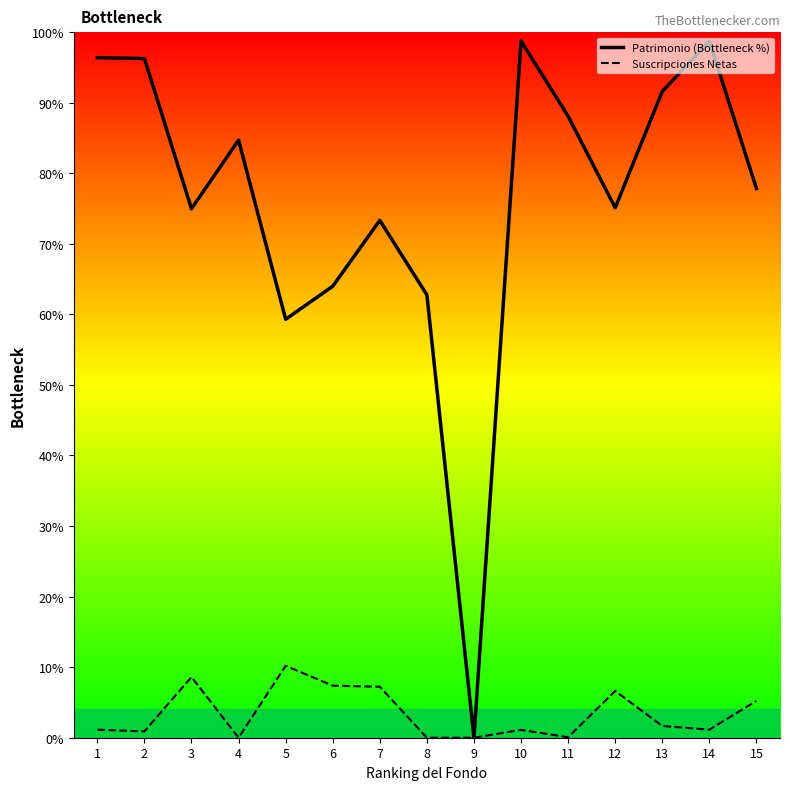

What are all the series names shown in the legend?

Patrimonio (Bottleneck %), Suscripciones Netas